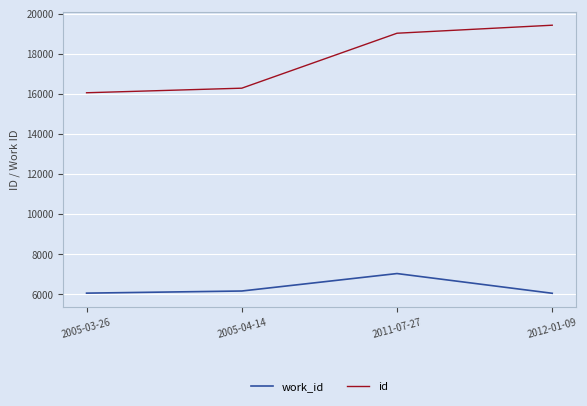

List the labels in order of id value, largest first.

2012-01-09, 2011-07-27, 2005-04-14, 2005-03-26